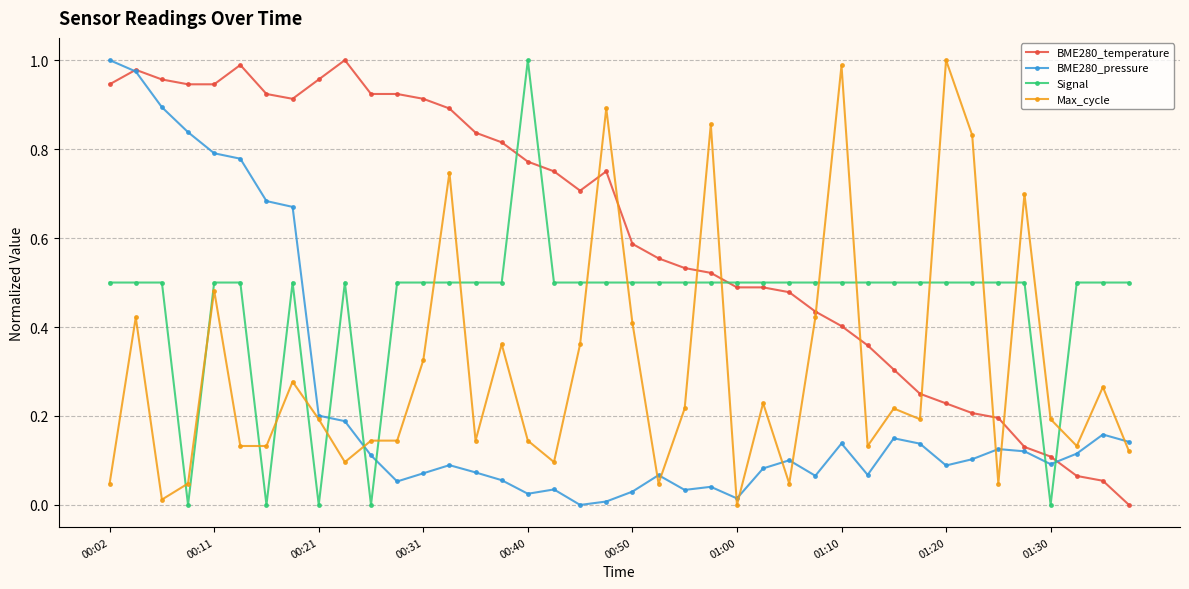

Which series has the largest total across all categories?

BME280_temperature